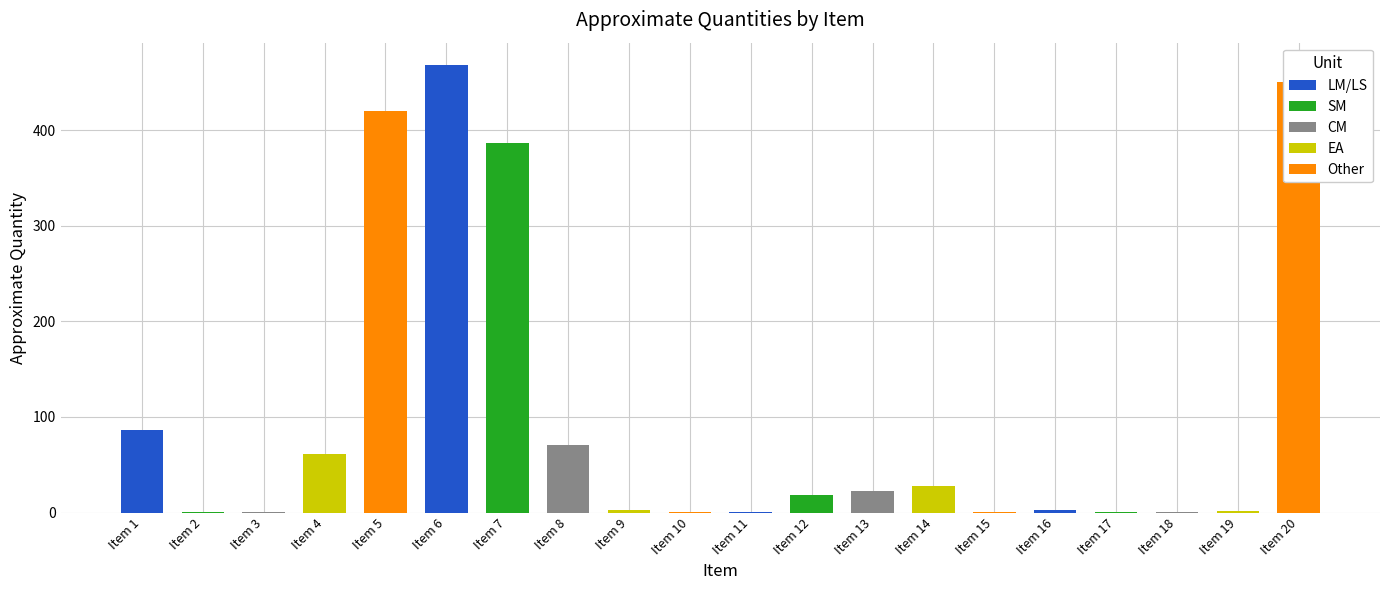

At which label does the data first exceed 18?

Item 1